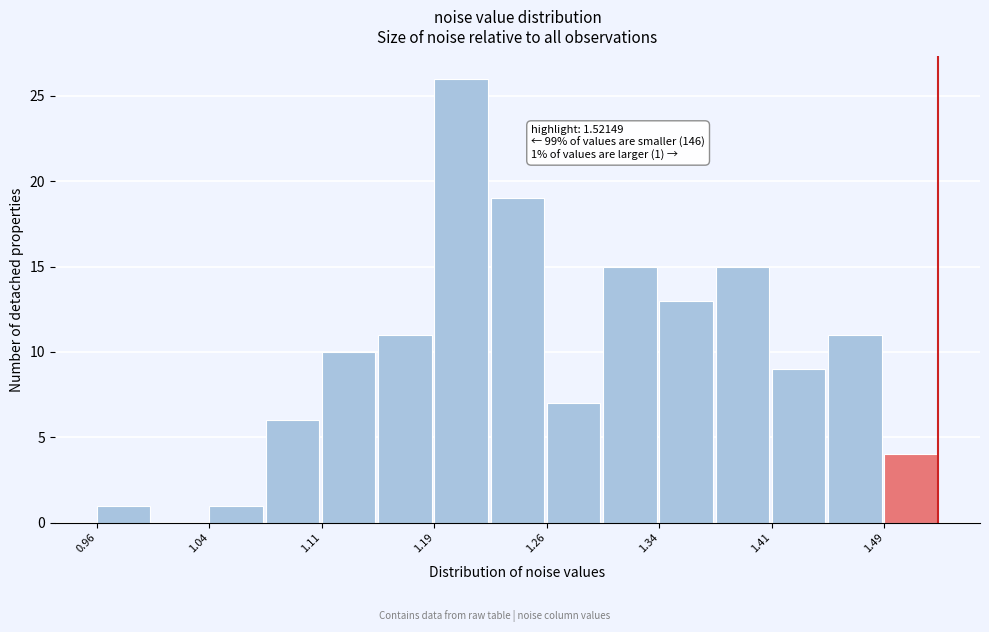

Around what value on the x-axis is the tallest bar? Give the approximate position of its centre, as read against the axis.

1.20